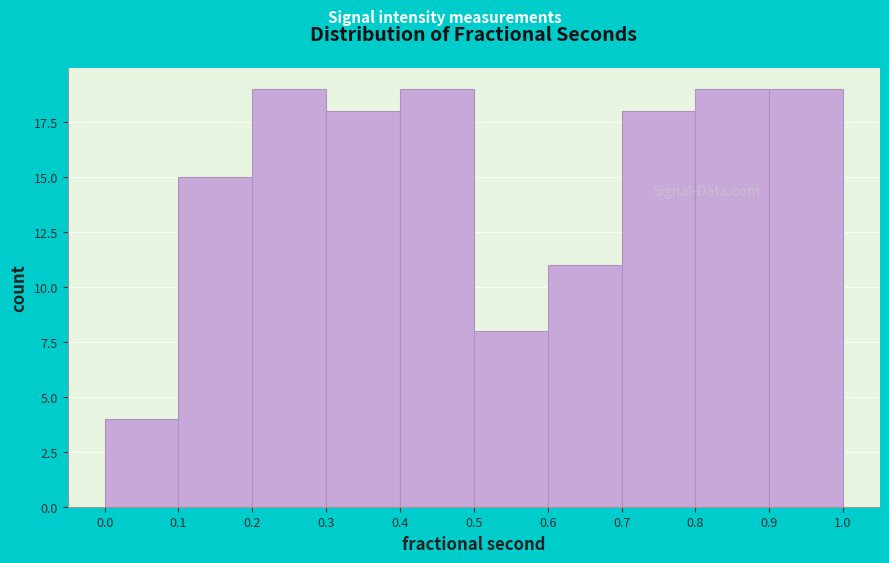

Reading left to right, transcribe this chart: for each bar, give the range it covers on the x-axis and its height. The values are not printed on the chart, so give them approximately, as read against the axis.

0.0 to 0.1: 4
0.1 to 0.2: 15
0.2 to 0.3: 19
0.3 to 0.4: 18
0.4 to 0.5: 19
0.5 to 0.6: 8
0.6 to 0.7: 11
0.7 to 0.8: 18
0.8 to 0.9: 19
0.9 to 1.0: 19